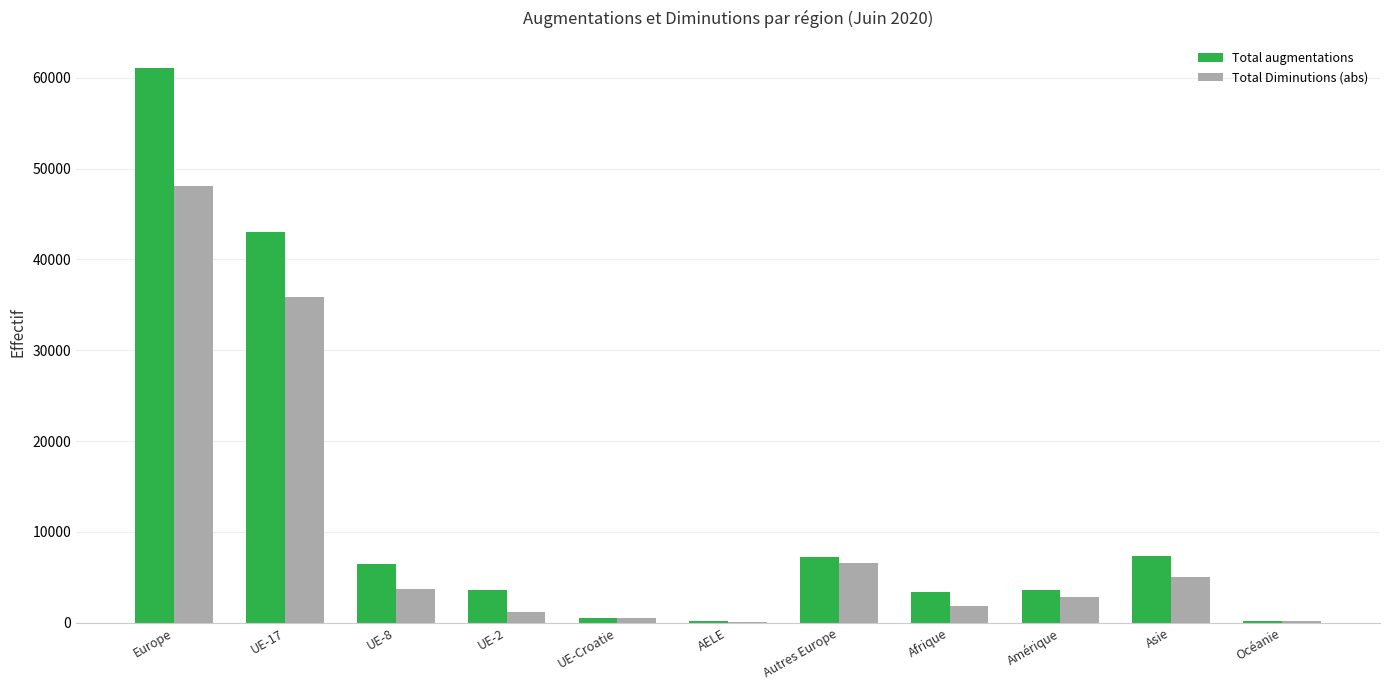

What is the average value of the Total augmentations series?

12424